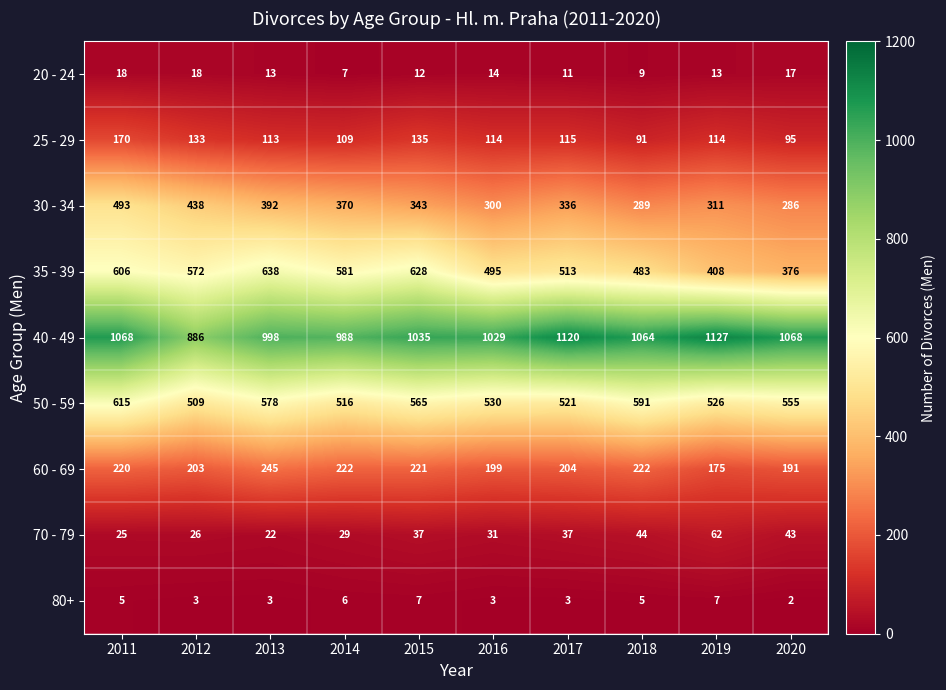

How many data points does each series have?

10